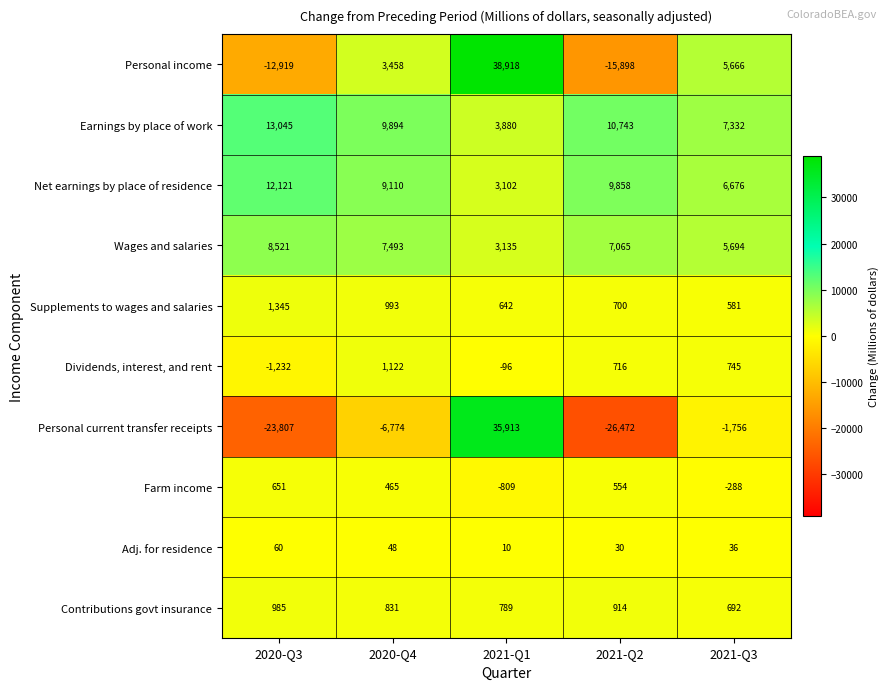

The value of Net earnings by place of residence at 2020-Q3 is 12121. True or false?

True